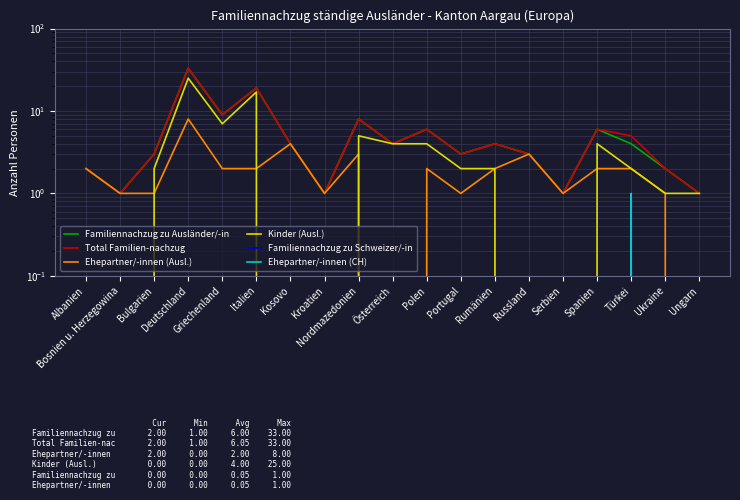

What is the label of the 5th point from the left?

Griechenland